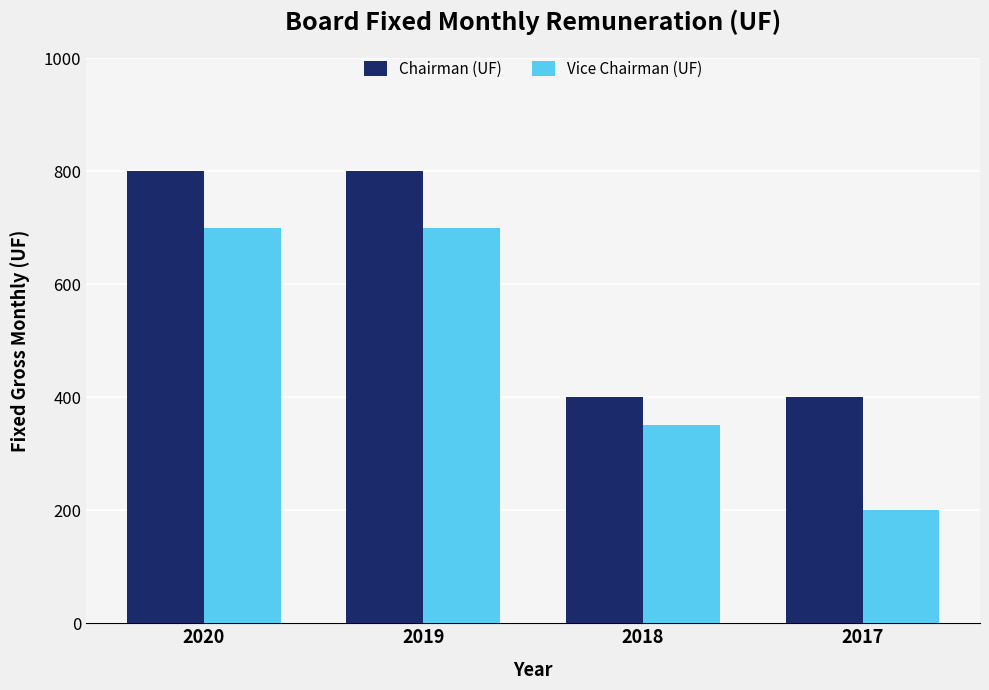

Count the number of categories in the chart.

4